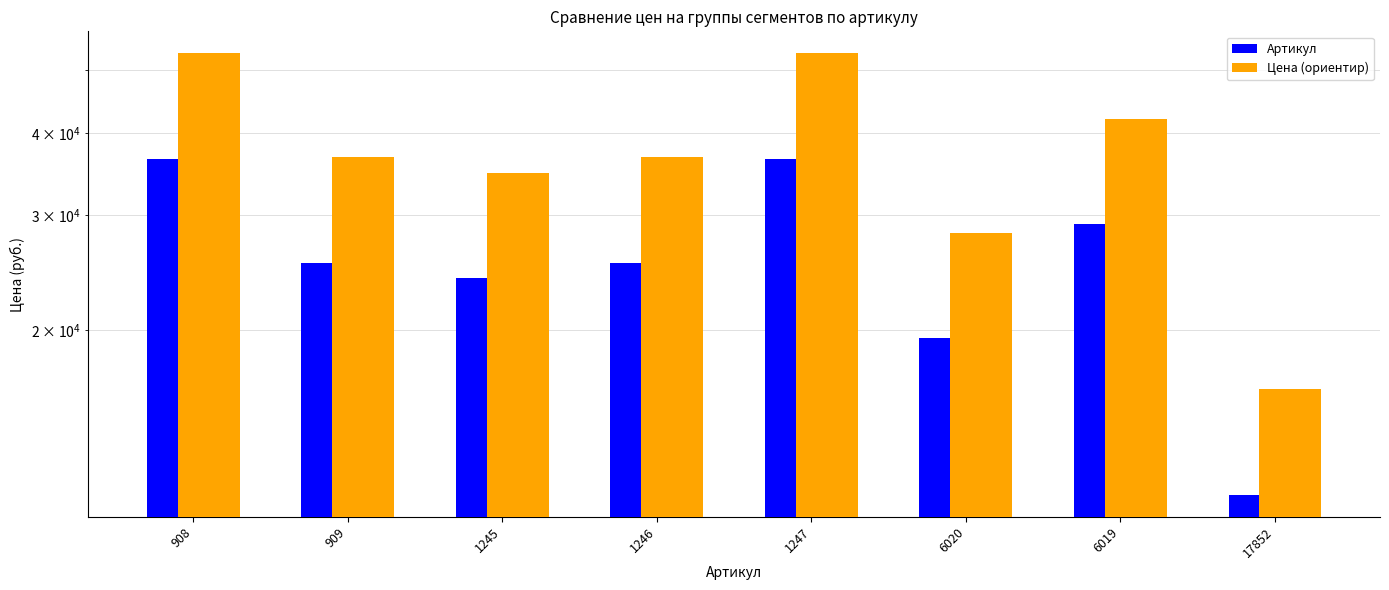

What is the maximum value shown in the chart?

52925.0